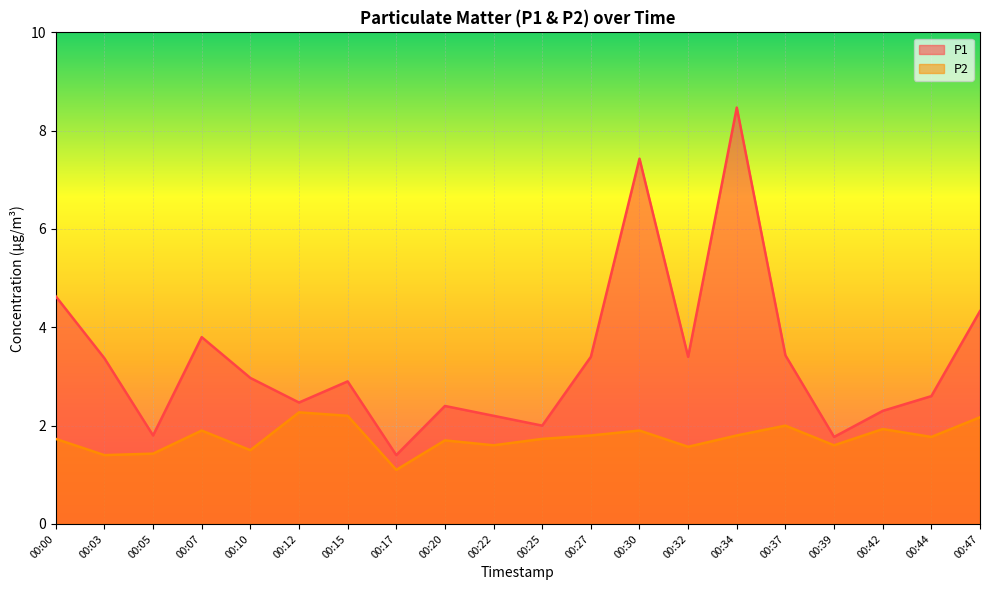

What are all the series names shown in the legend?

P1, P2